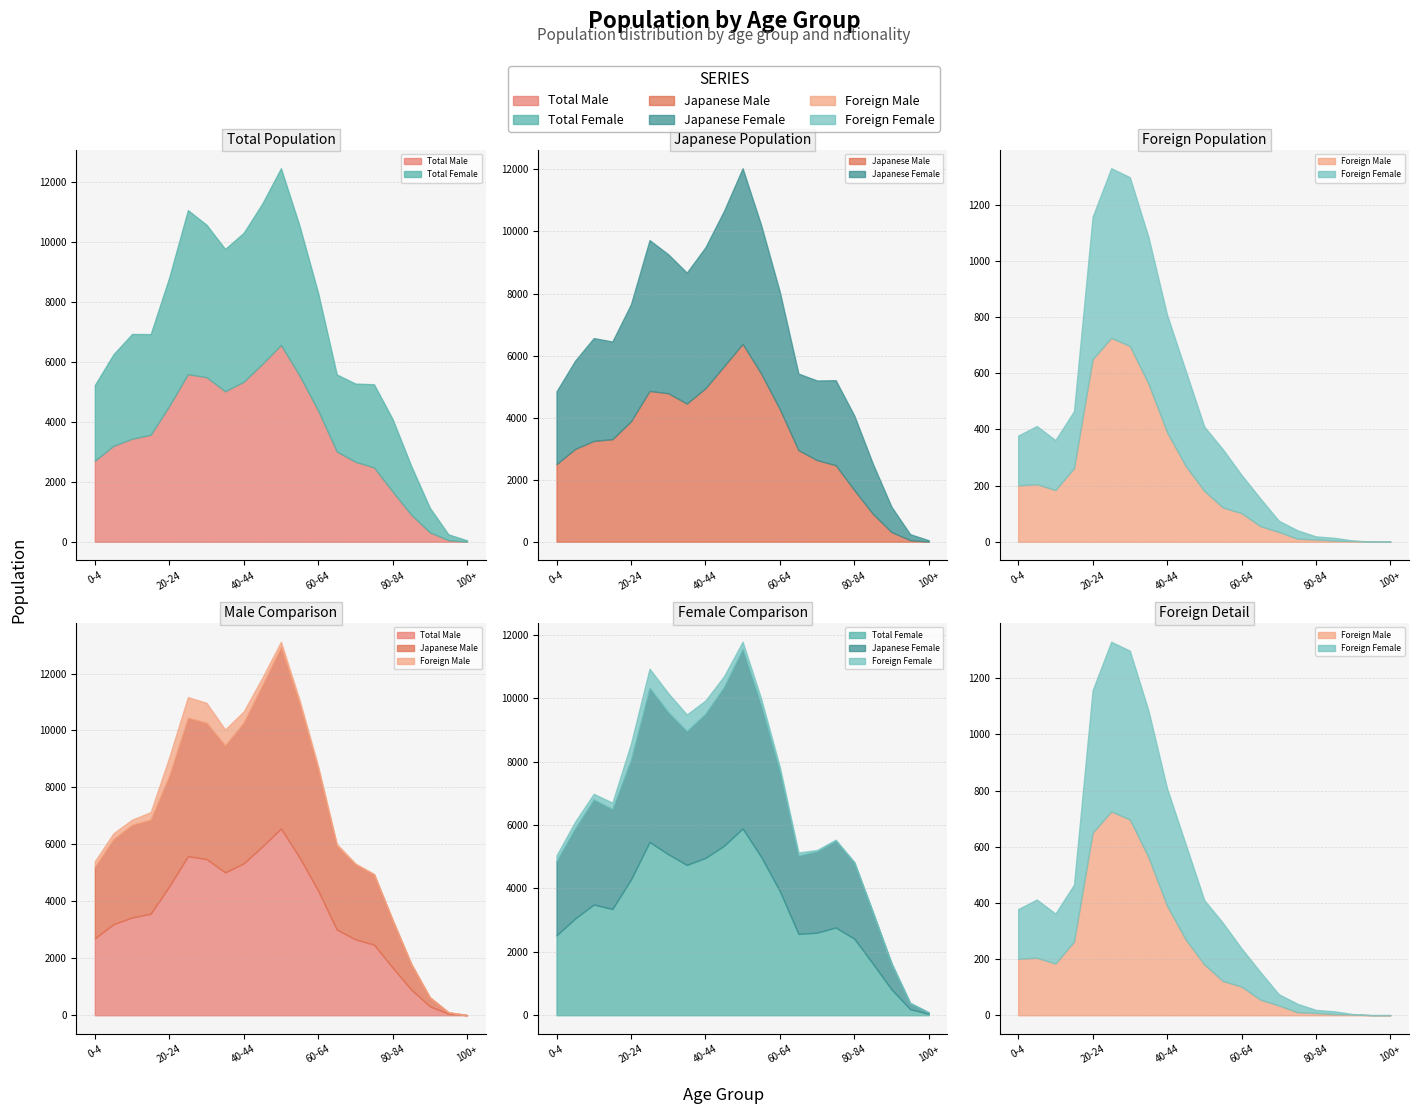

Rank the series by their maximum value, from highest to lowest.

Total Male, Japanese Male, Total Female, Japanese Female, Foreign Male, Foreign Female